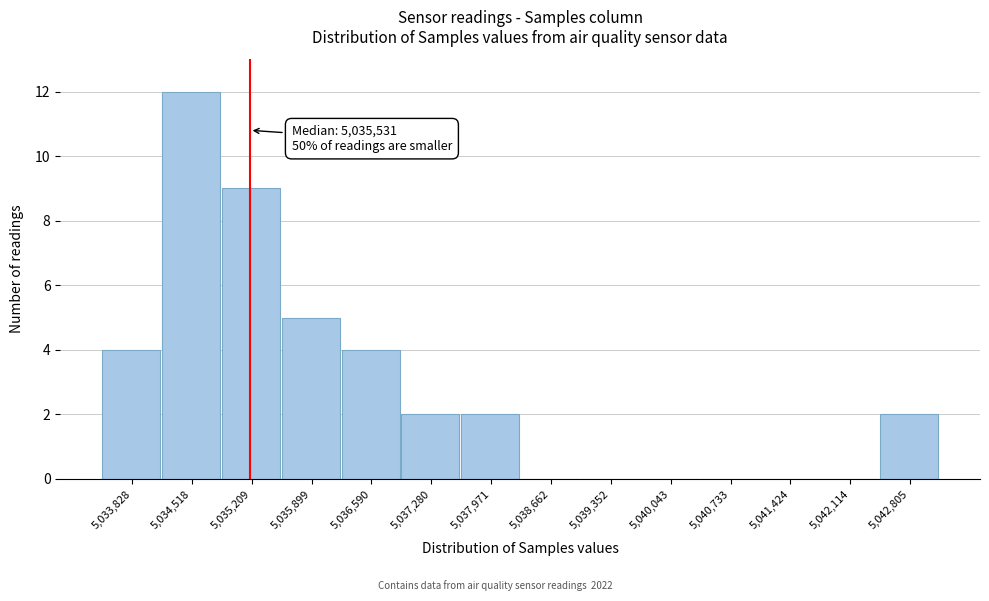

Reading left to right, what are all the values shown in this chart?

5,033,828=4	5,034,518=12	5,035,209=9	5,035,899=5	5,036,590=4	5,037,280=2	5,037,971=2	5,038,662=0	5,039,352=0	5,040,043=0	5,040,733=0	5,041,424=0	5,042,114=0	5,042,805=2